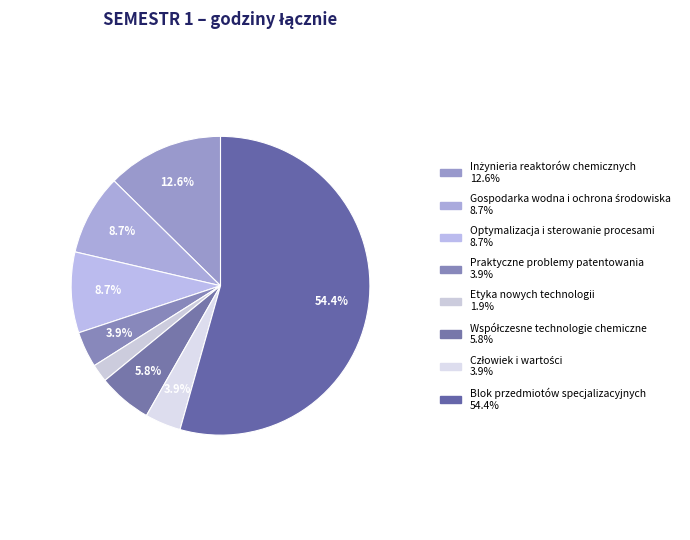

How many segments does this pie chart have?

8